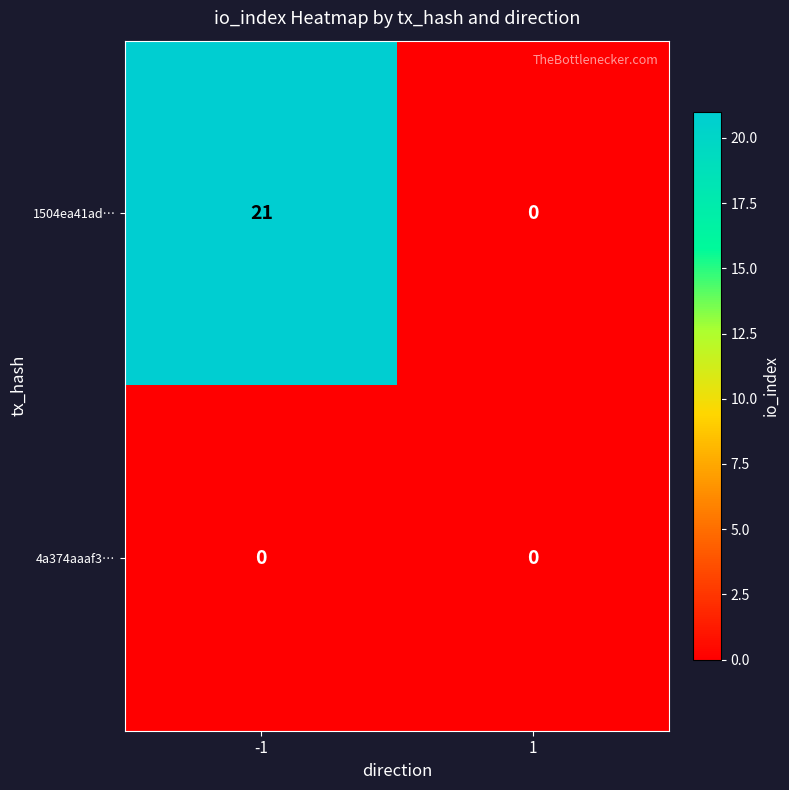

At which category is the sum across all series the highest?

-1